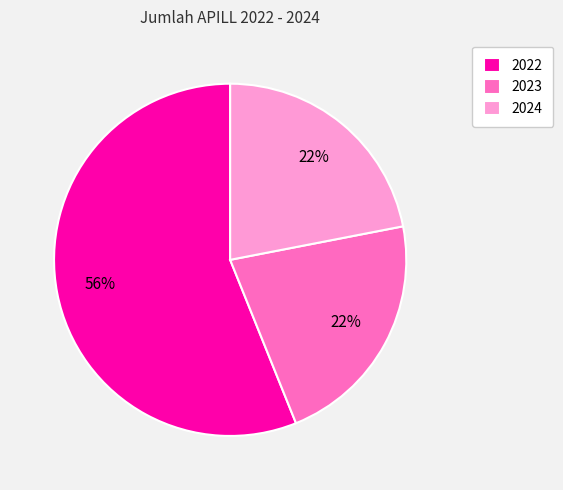

What is the majority slice?

2022